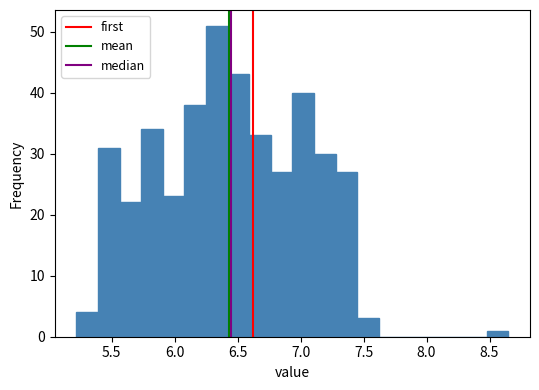

Around what value on the x-axis is the tallest bar? Give the approximate position of its centre, as read against the axis.

6.35